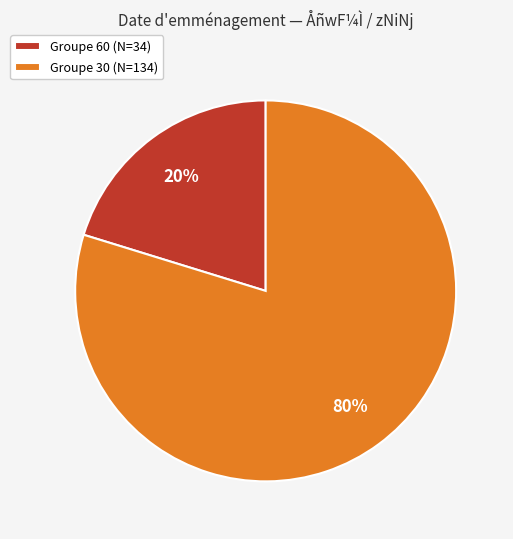

Combined, do Groupe 60 (N=34) and Groupe 30 (N=134) account for over 50%?

Yes